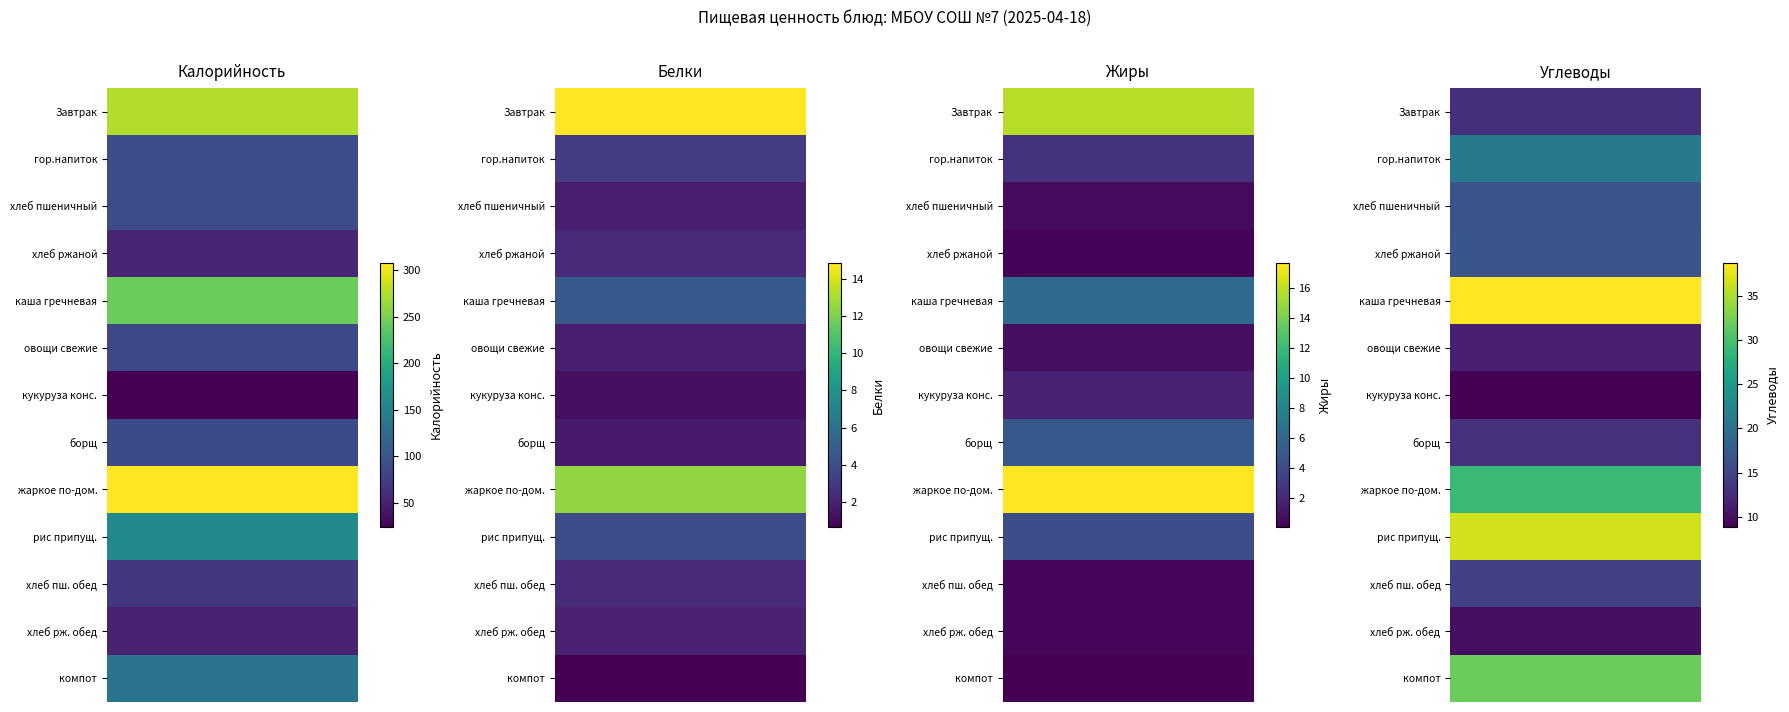

The хлеб рж. обед series shows 10.0 at Углеводы. True or false?

True